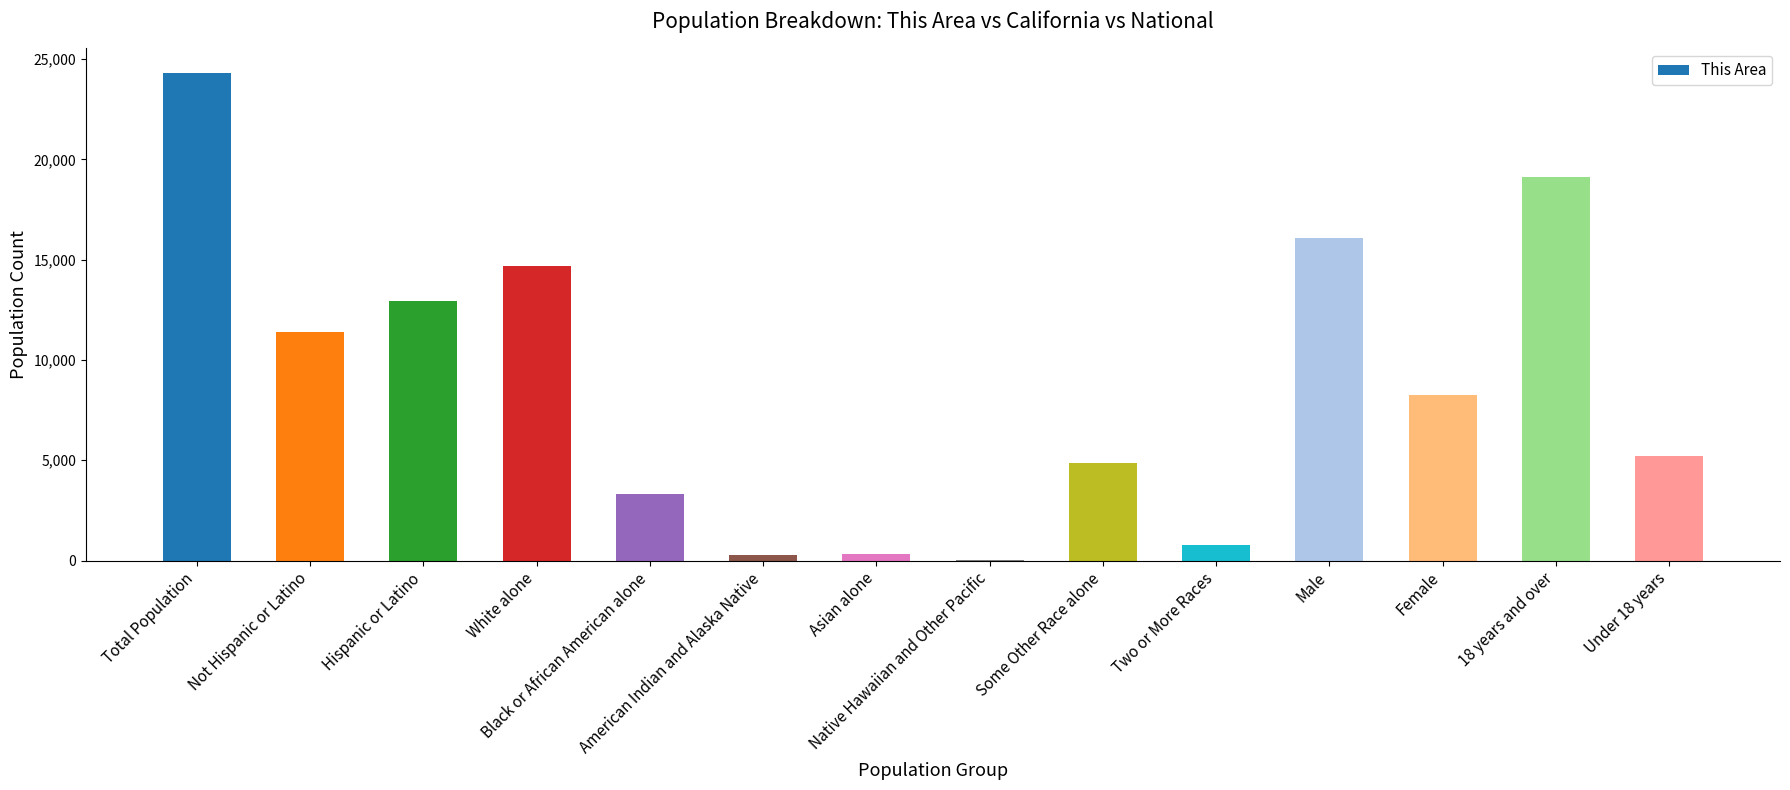

The value at White alone is 14691. True or false?

True